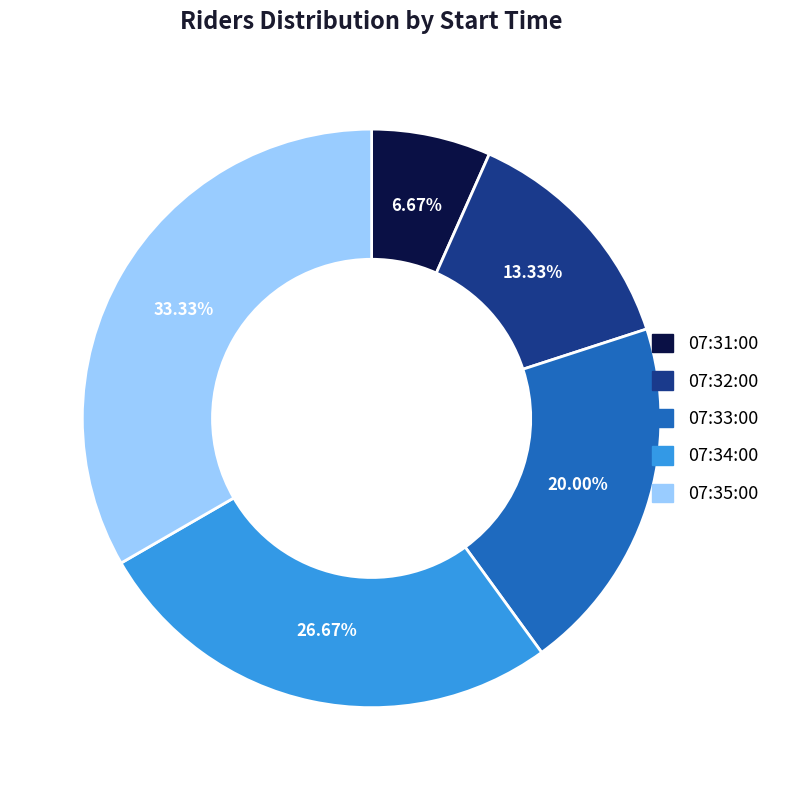

How many segments does this pie chart have?

5